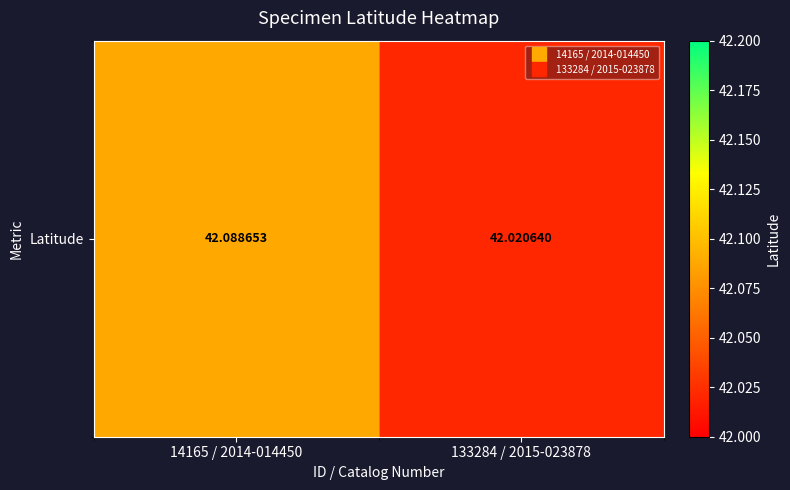

What is the difference between the maximum and minimum values?

0.1